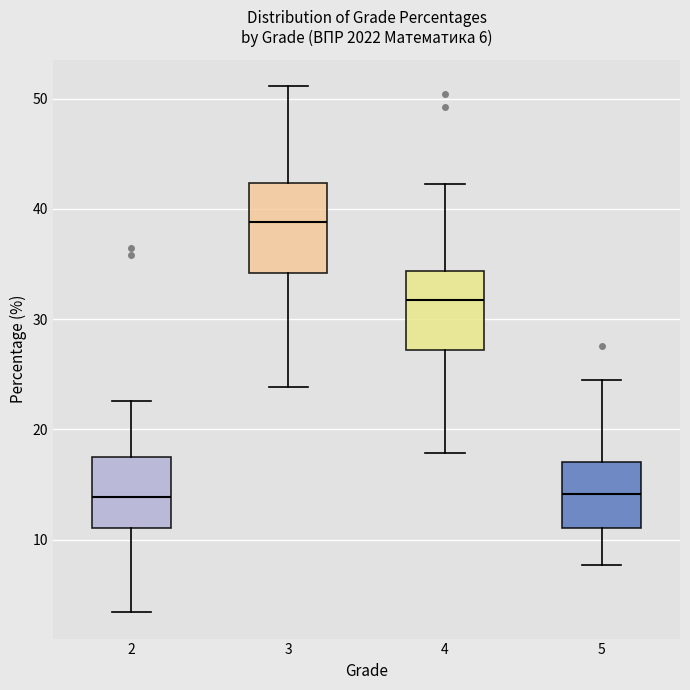

Which box's median line is the highest?

3